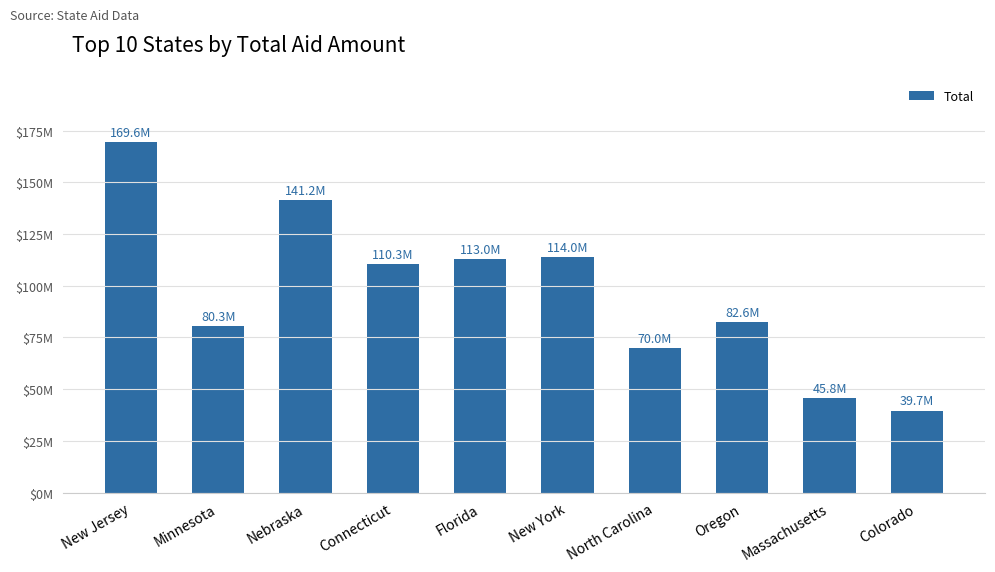

Does the chart contain any negative values?

No